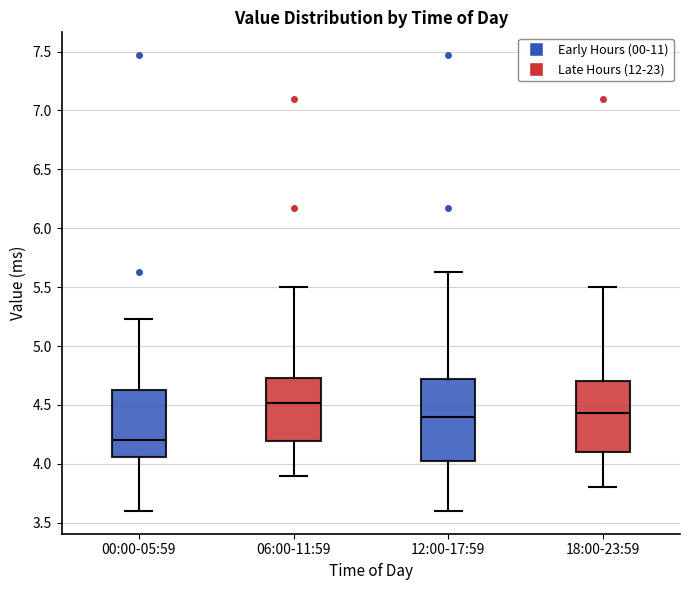

Reading left to right, transcribe this box plot: for each box, give where its median line is, the range the box spans, and where its two whiskers end, as read against the y-axis. The values are not printed on the chart, so give them approximately, as read against the axis.

00:00-05:59: median 4.20, box 4.05 to 4.65, whiskers 3.60 to 5.25
06:00-11:59: median 4.50, box 4.20 to 4.75, whiskers 3.90 to 5.50
12:00-17:59: median 4.40, box 4.00 to 4.70, whiskers 3.60 to 5.65
18:00-23:59: median 4.45, box 4.10 to 4.70, whiskers 3.80 to 5.50